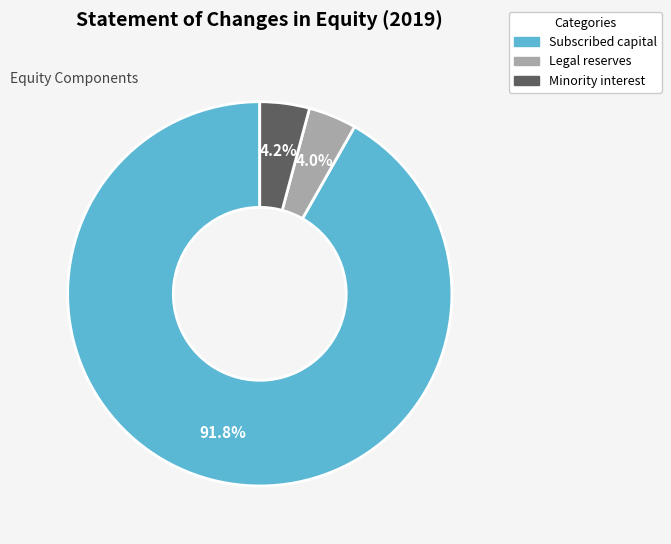

Which category has the biggest portion of the pie?

Subscribed capital